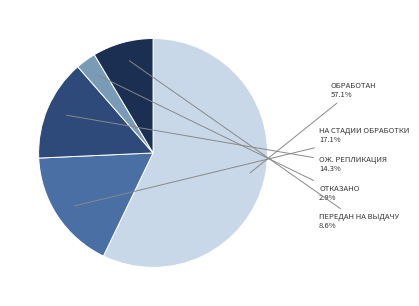

To the nearest percent, what is the average slice percentage?

20%